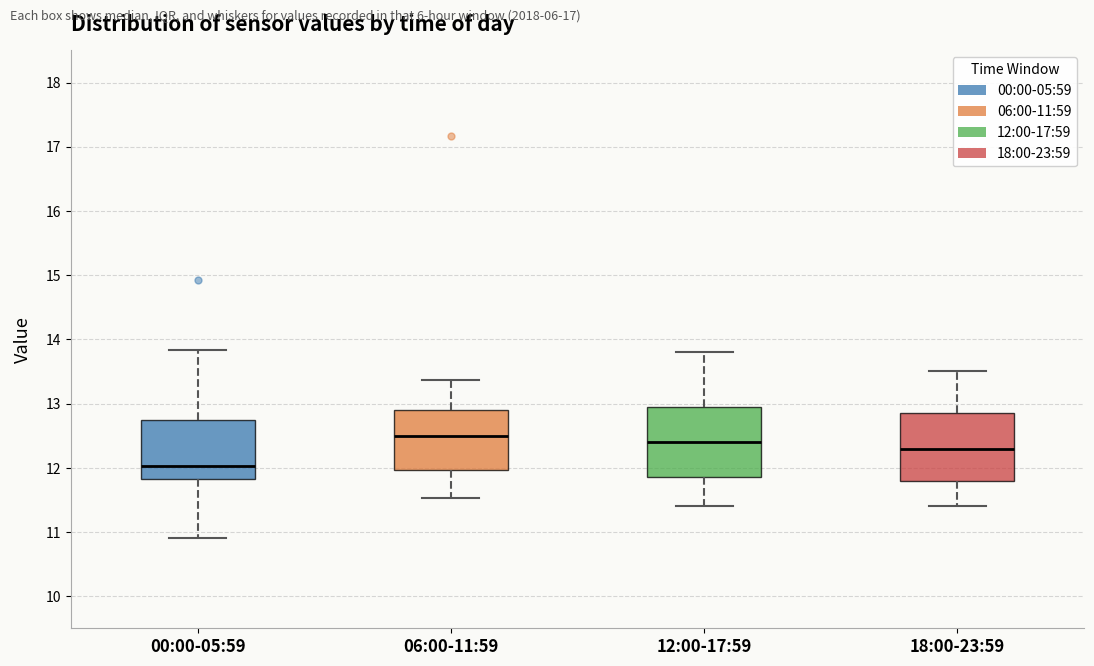

Which box's median line is the lowest?

00:00-05:59